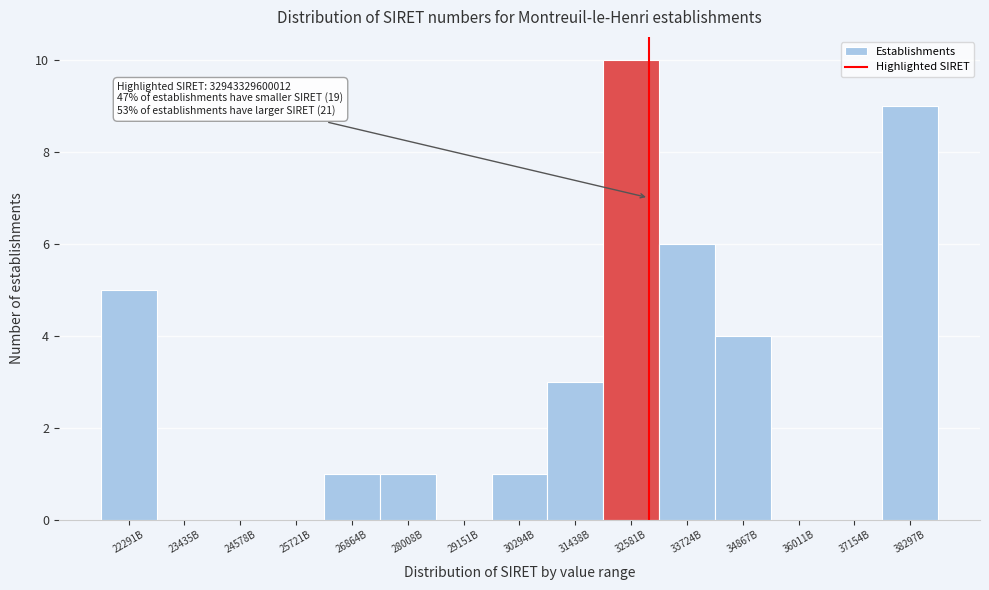

Reading left to right, list all the values displayed in this chart.

22291B=5	23435B=0	24578B=0	25721B=0	26864B=1	28008B=1	29151B=0	30294B=1	31438B=3	32581B=10	33724B=6	34867B=4	36011B=0	37154B=0	38297B=9